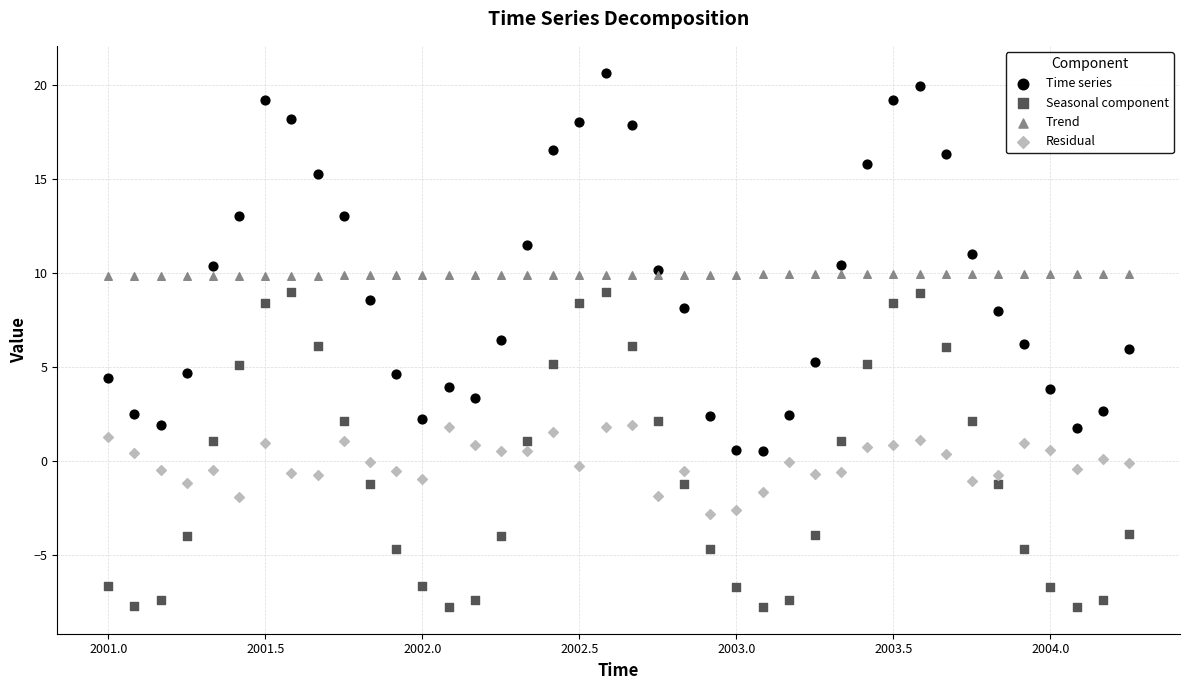

What is the X range (max minus min) for the scatter plot?

3.2